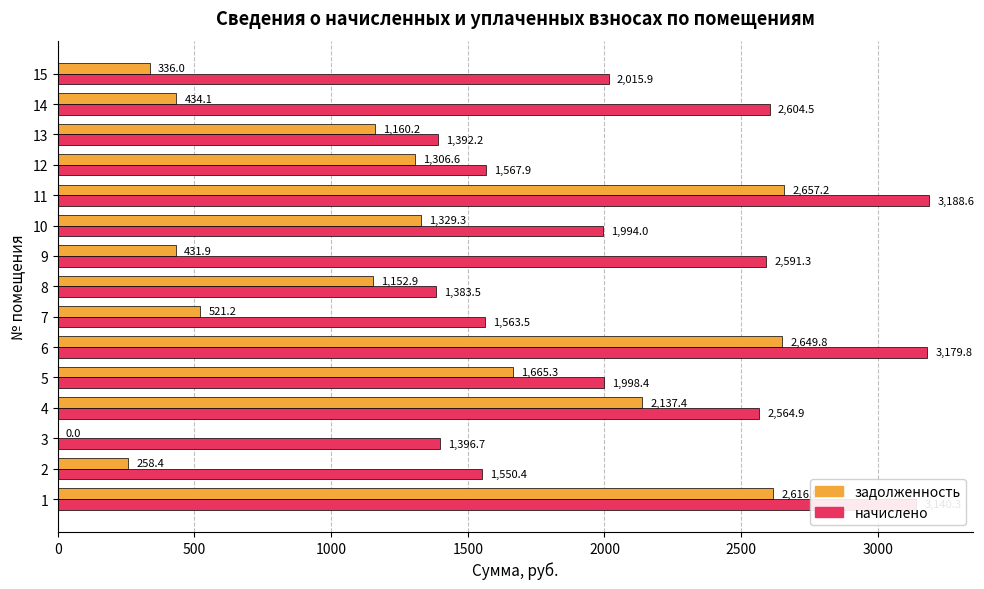

True or false: задолженность has a value of 1501.3 at 1.

False